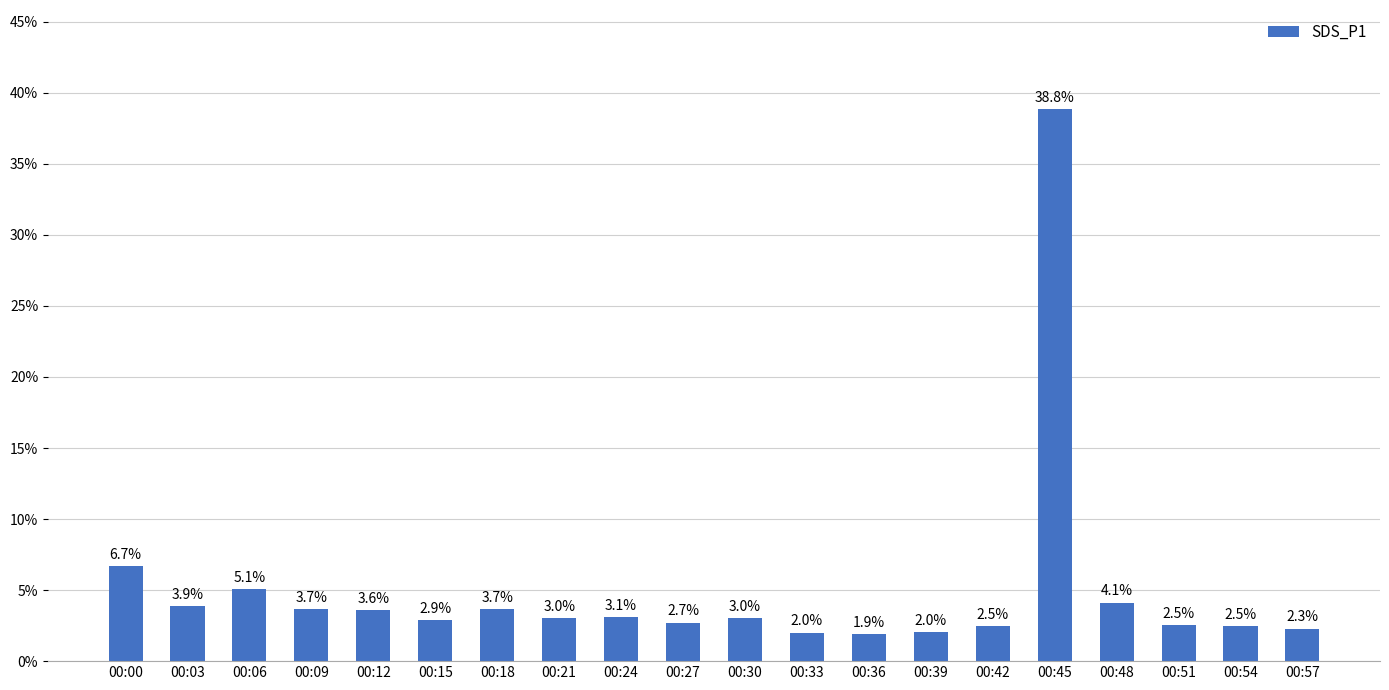

How many series are shown in this chart?

1